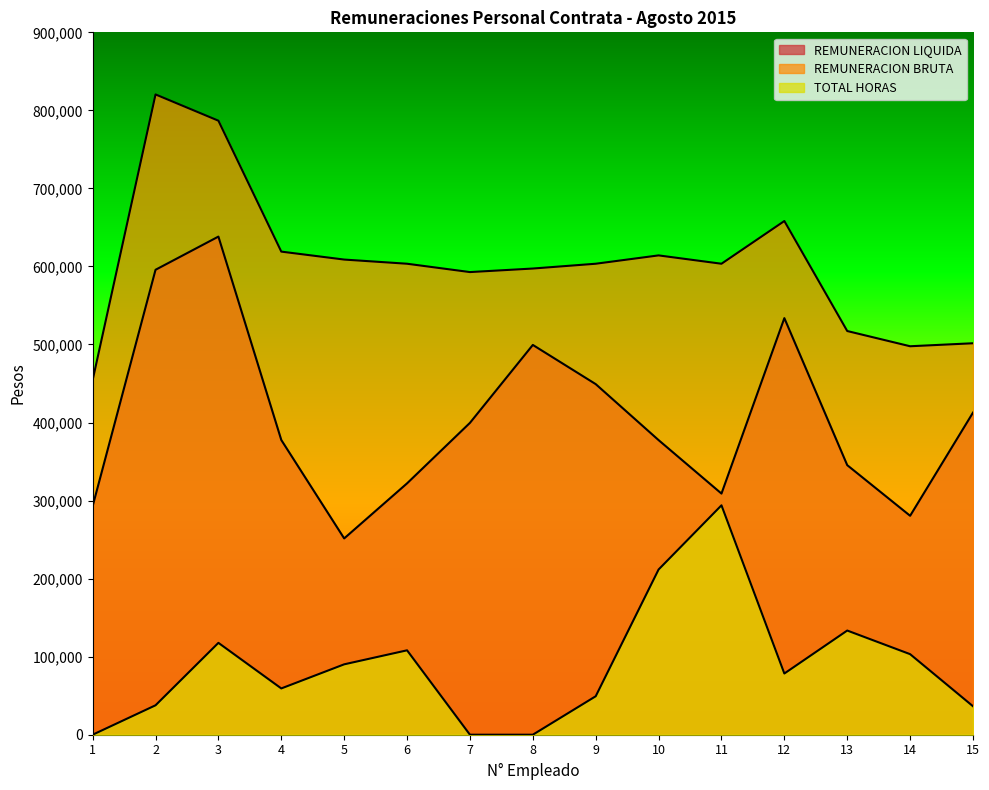

How many interior local valleys does the TOTAL HORAS series have?

2